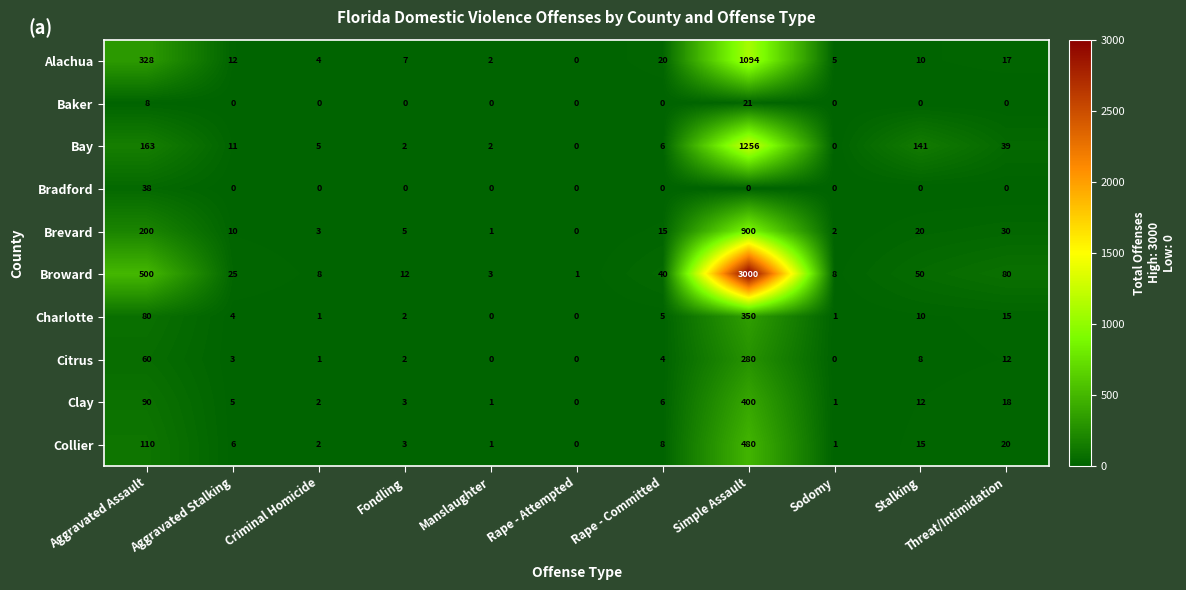

At which label is Brevard closest to 450?

Aggravated Assault